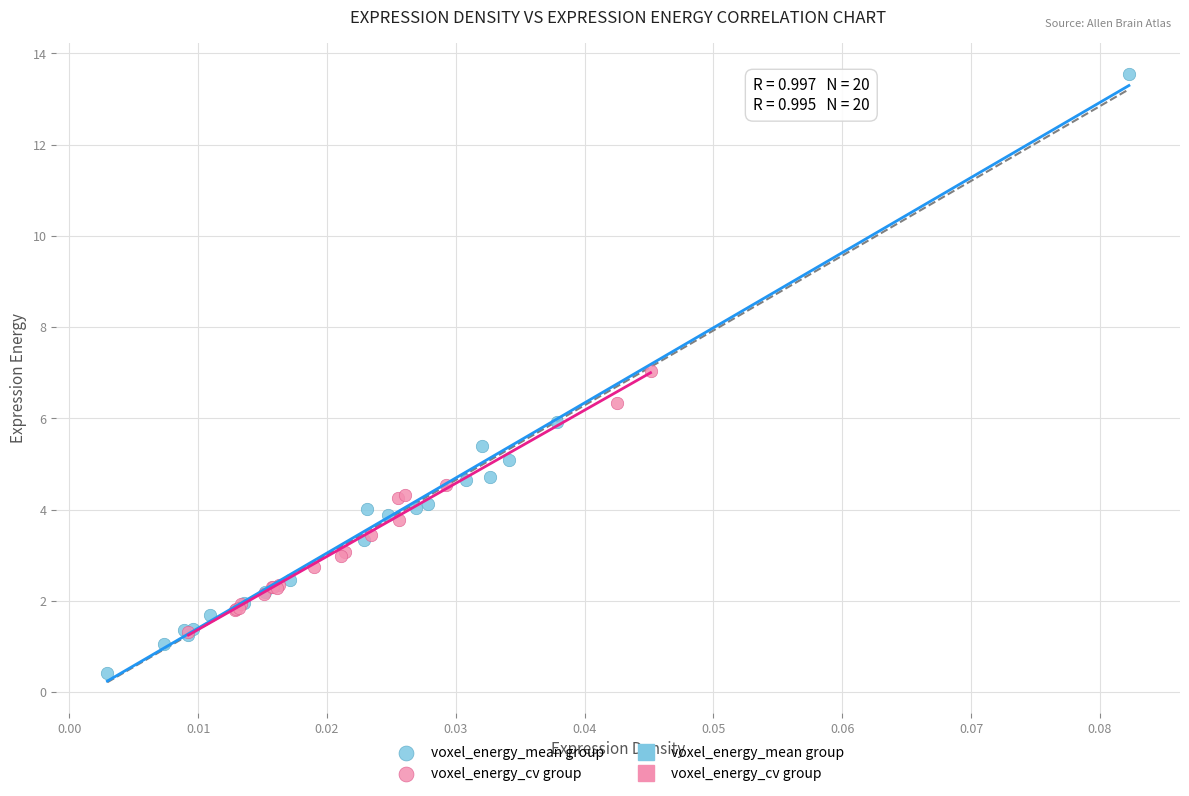

Which series contains the highest Y value?

voxel_energy_mean group